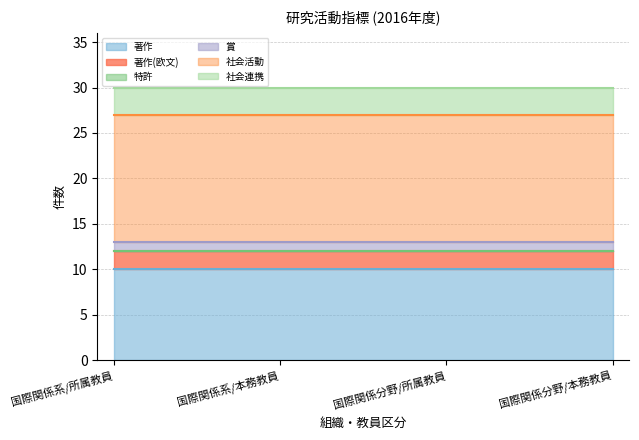

At how many categories does at least one series exceed 12?

4